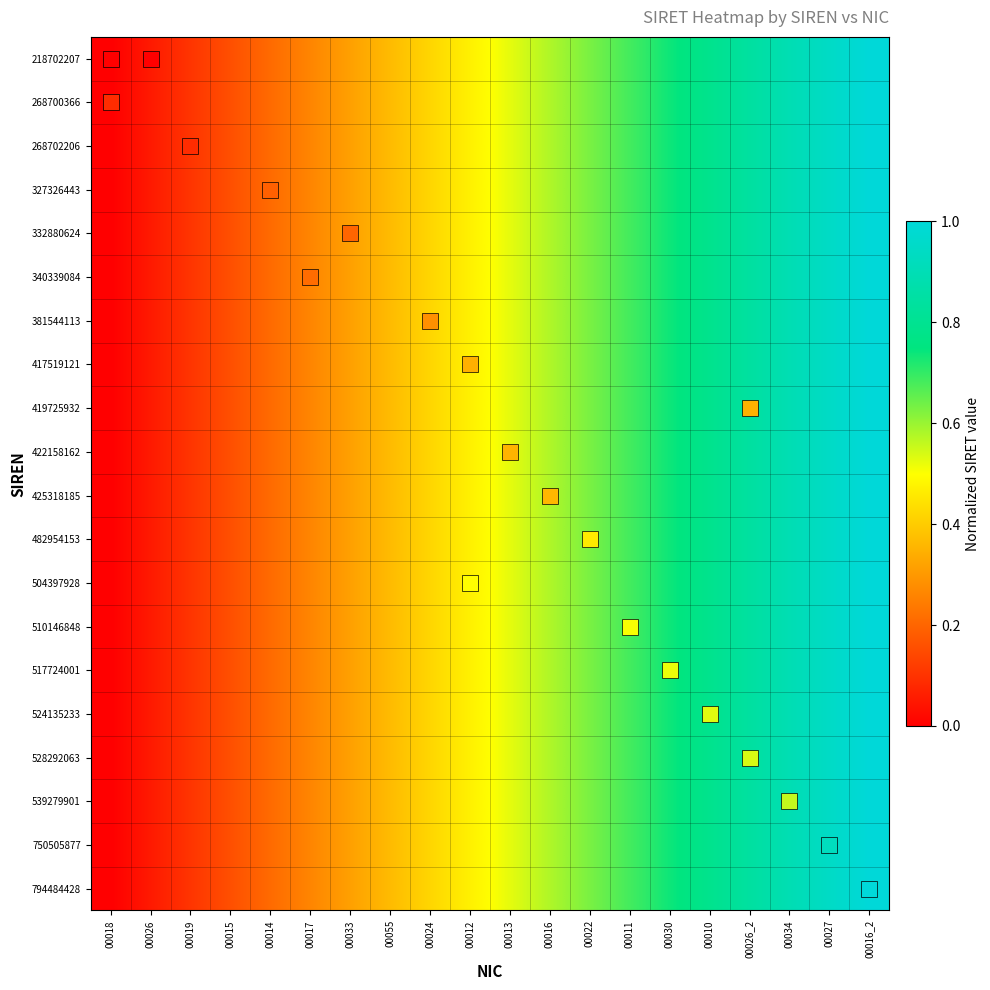

Rank the series at 00033 from lowest to highest value.

218702207, 268700366, 268702206, 327326443, 332880624, 340339084, 381544113, 417519121, 419725932, 422158162, 425318185, 482954153, 504397928, 510146848, 517724001, 524135233, 528292063, 539279901, 750505877, 794484428